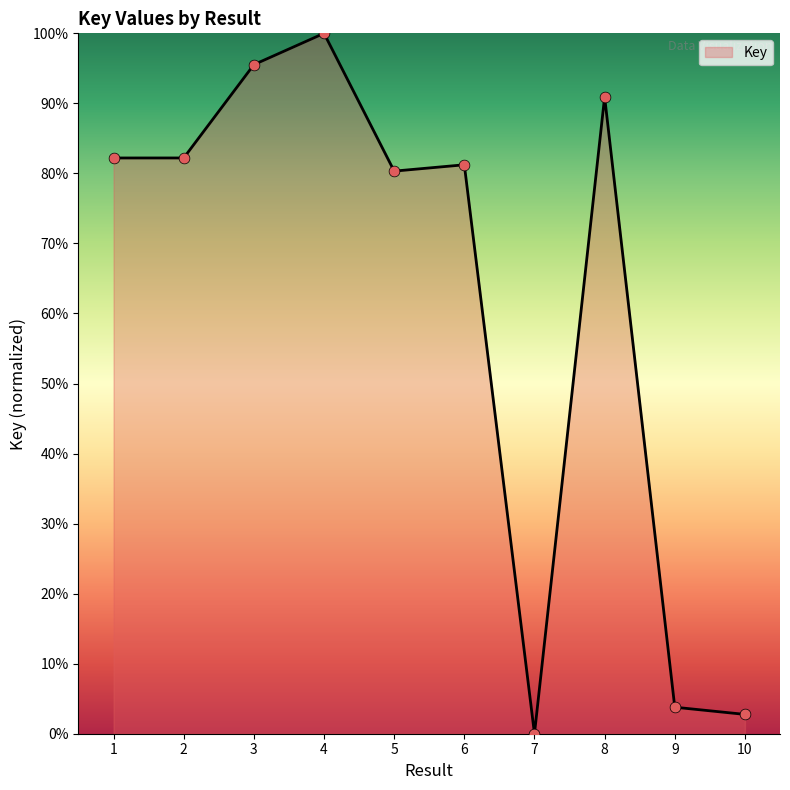

Which has a higher value, 2 or 8?

8